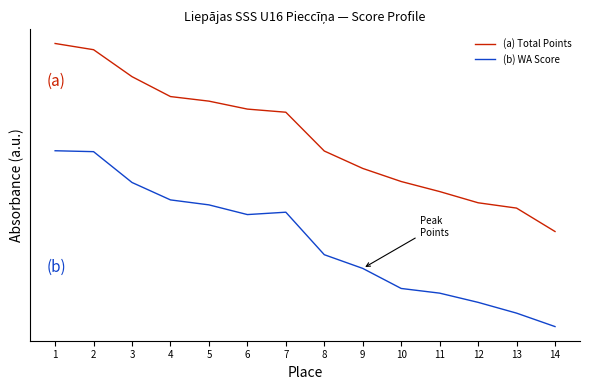

Reading right to left, what are all the values shown in this chart?

(a) Total Points: 0.5	0.7	0.7	0.7	0.8	0.9	1.0	1.2	1.2	1.2	1.3	1.4	1.5	1.6
(b) WA Score: 0.0	0.1	0.1	0.2	0.2	0.3	0.4	0.6	0.6	0.7	0.7	0.8	1.0	1.0